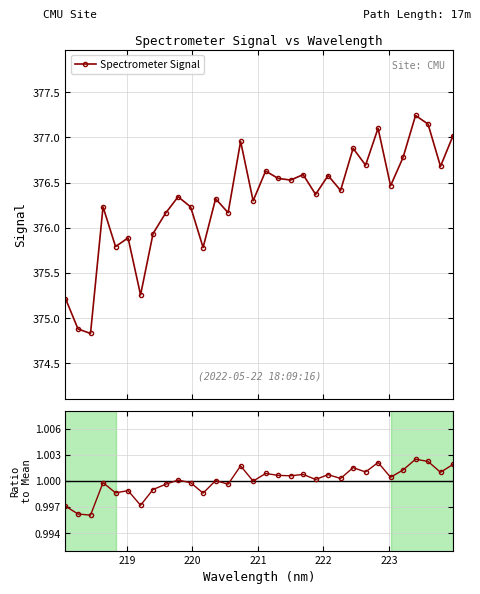

What is the value of the Spectrometer Signal point at the 6th from the left?

375.9